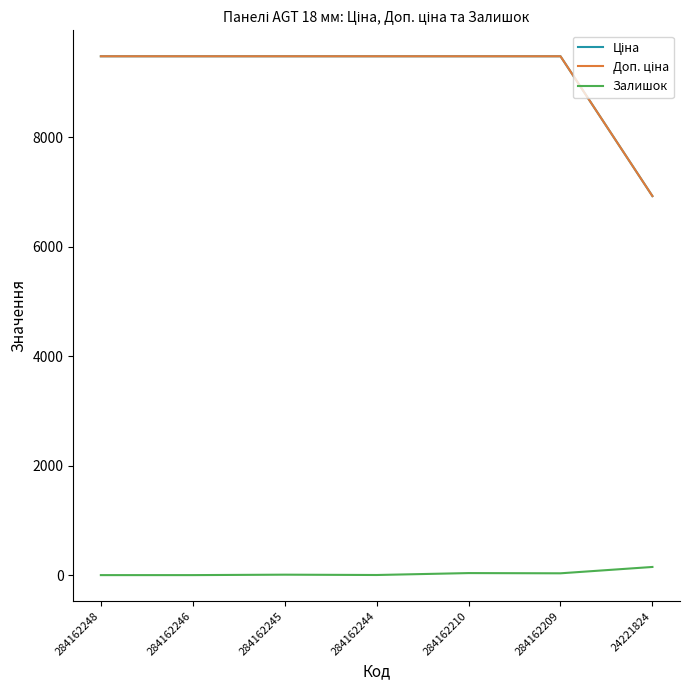

Does the chart display data point markers on the line(s)?

No